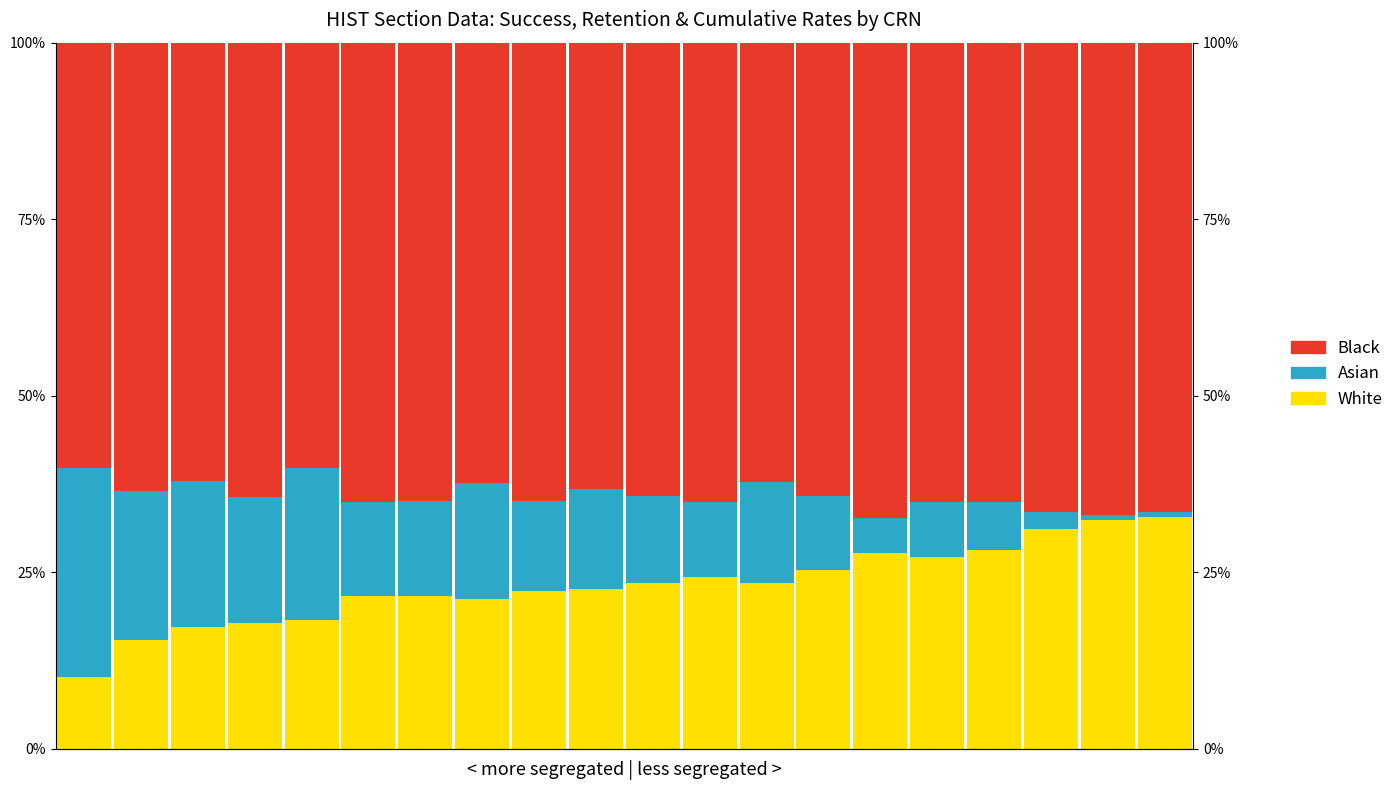

How many series are shown in this chart?

3